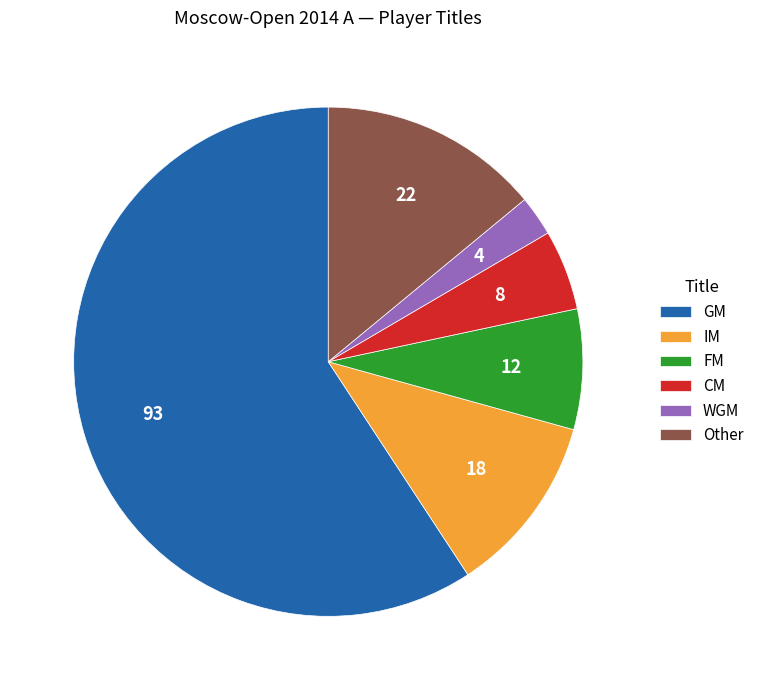

What is the ratio of the value at FM to the value at CM?

1.5